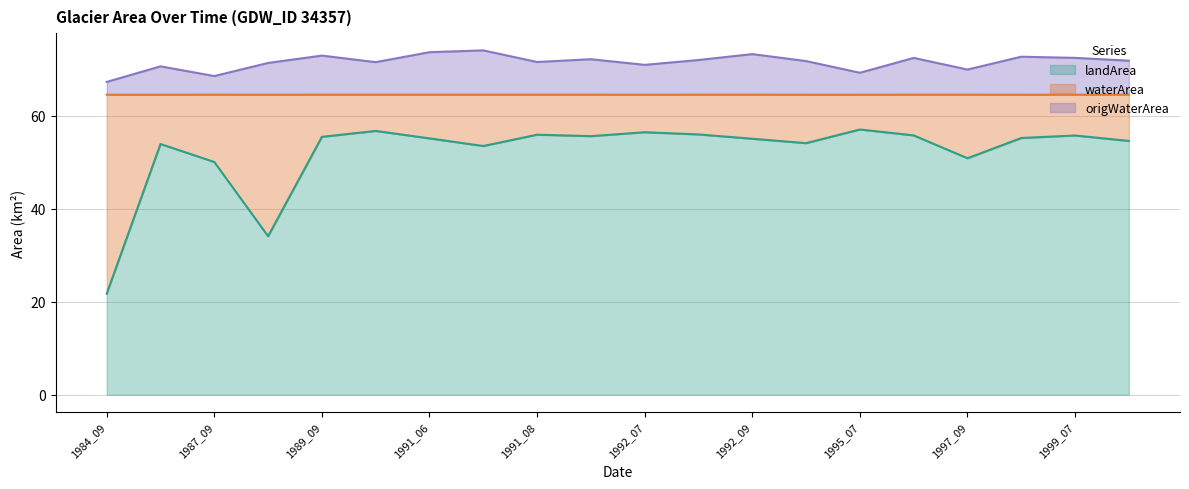

Between 1999_07 and 1987_09, which is larger?

1999_07